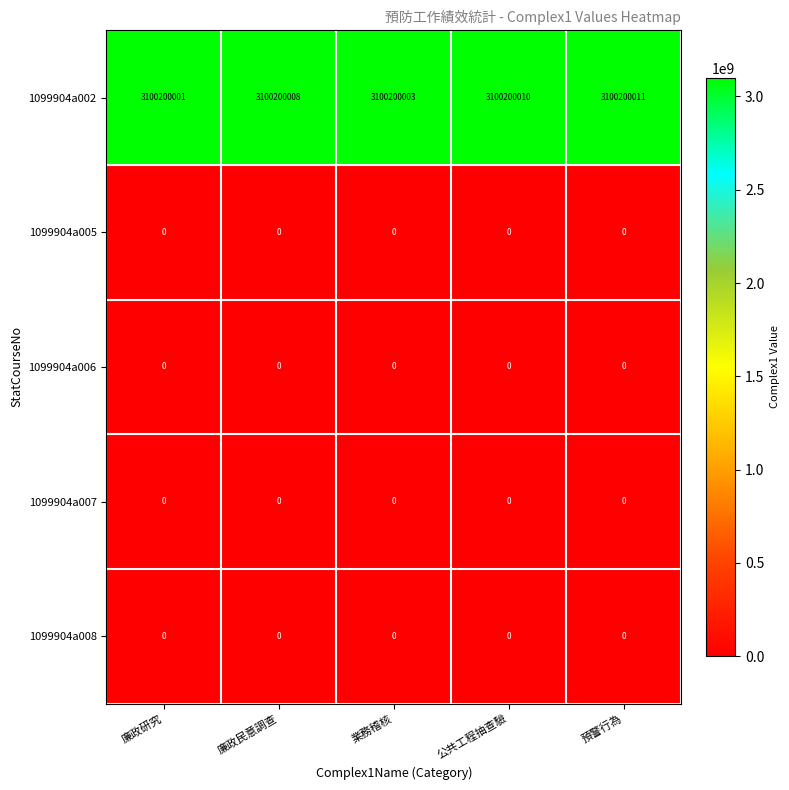

What is the difference between the highest and lowest values at 業務稽核?

3100200003